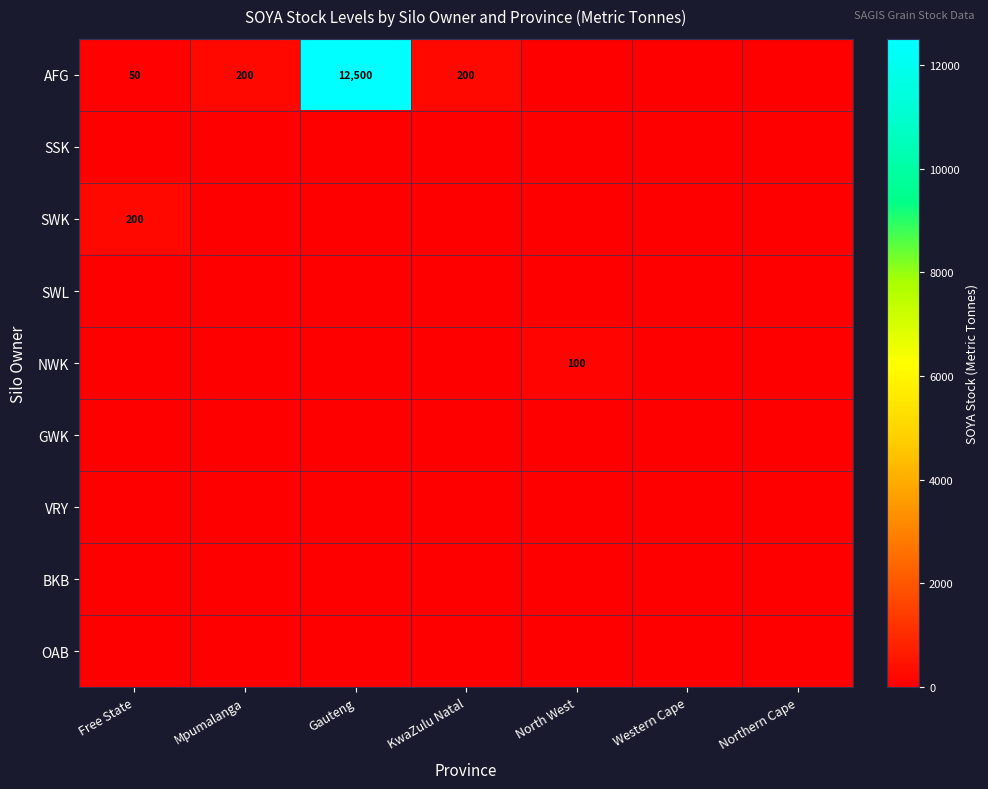

At which label is OAB closest to 0?

Free State